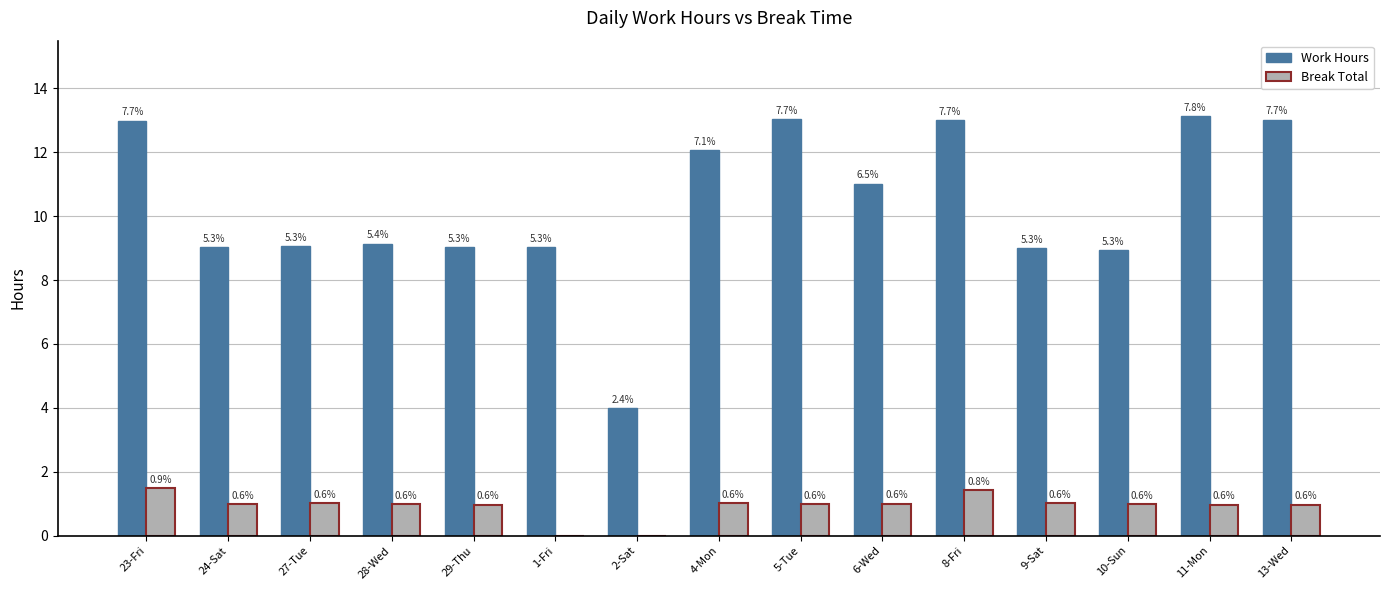

What is the label of the 10th bar from the right?

1-Fri